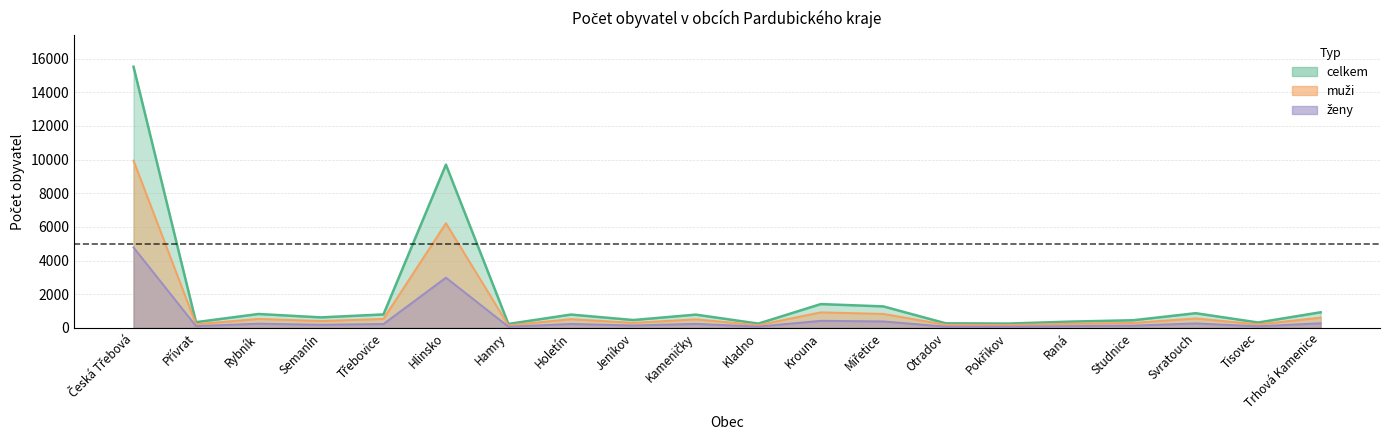

True or false: zeny and celkem cross at least once.

False